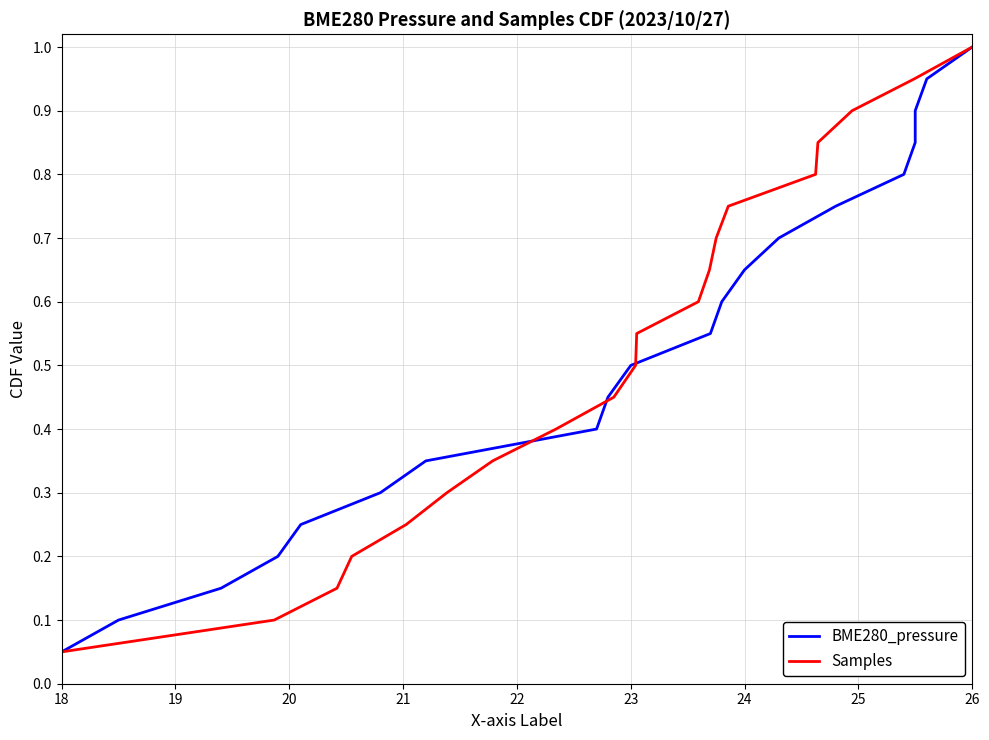

True or false: Samples has a value of 1.6 at 26.

False